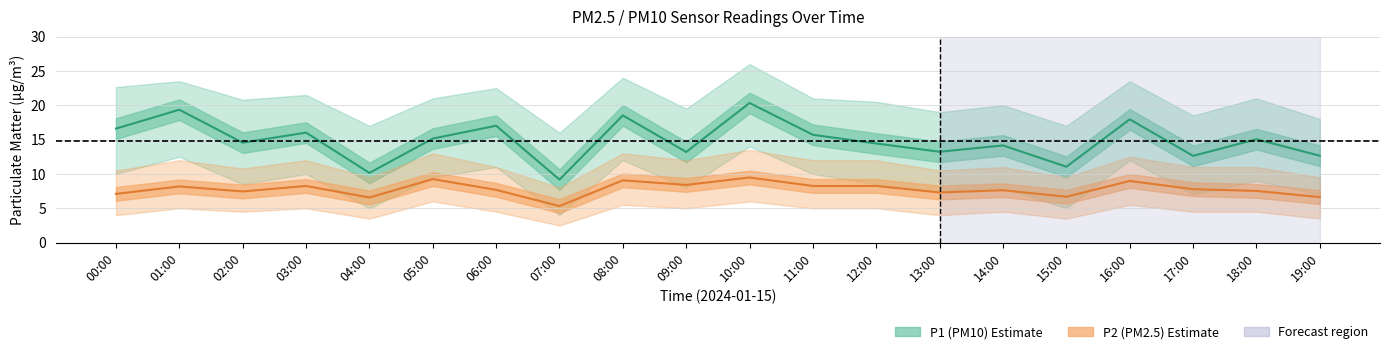

What is the label of the 4th point from the right?

16:00